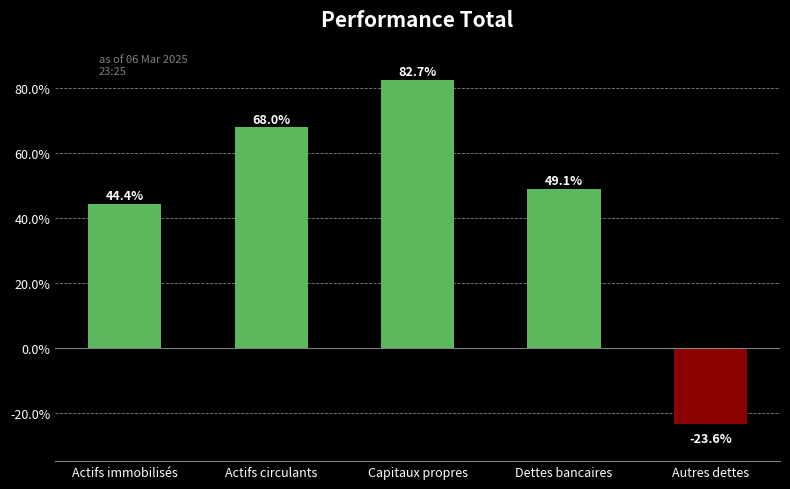

How many categories are shown in the chart?

5